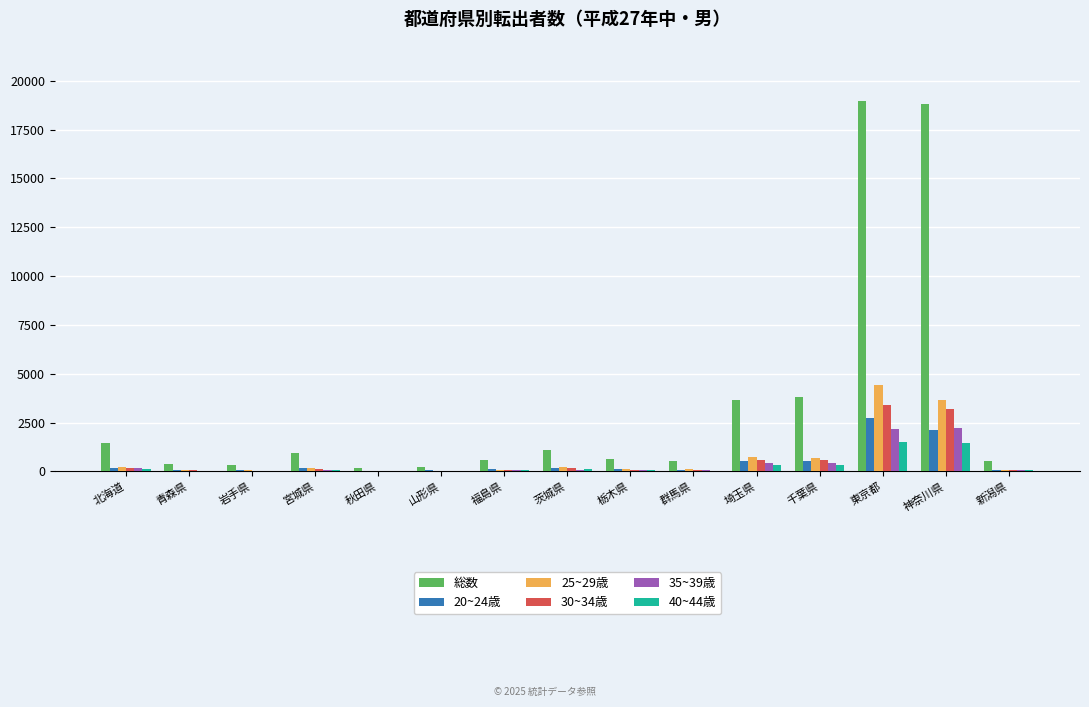

Which series has the largest total across all categories?

総数